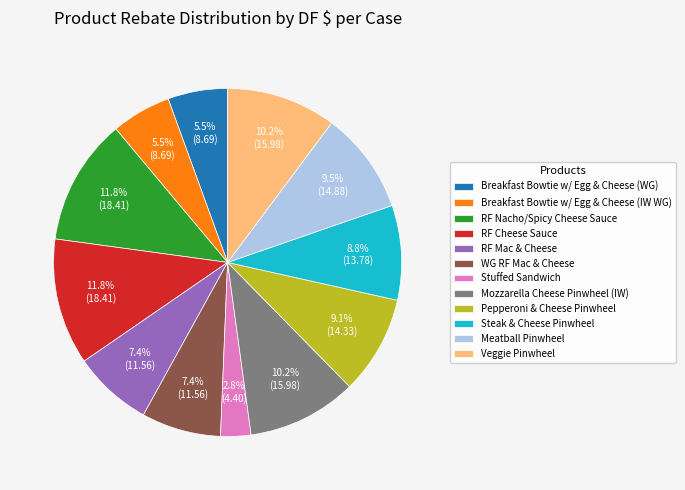

True or false: Mozzarella Cheese Pinwheel (IW) accounts for 18% of the total.

False